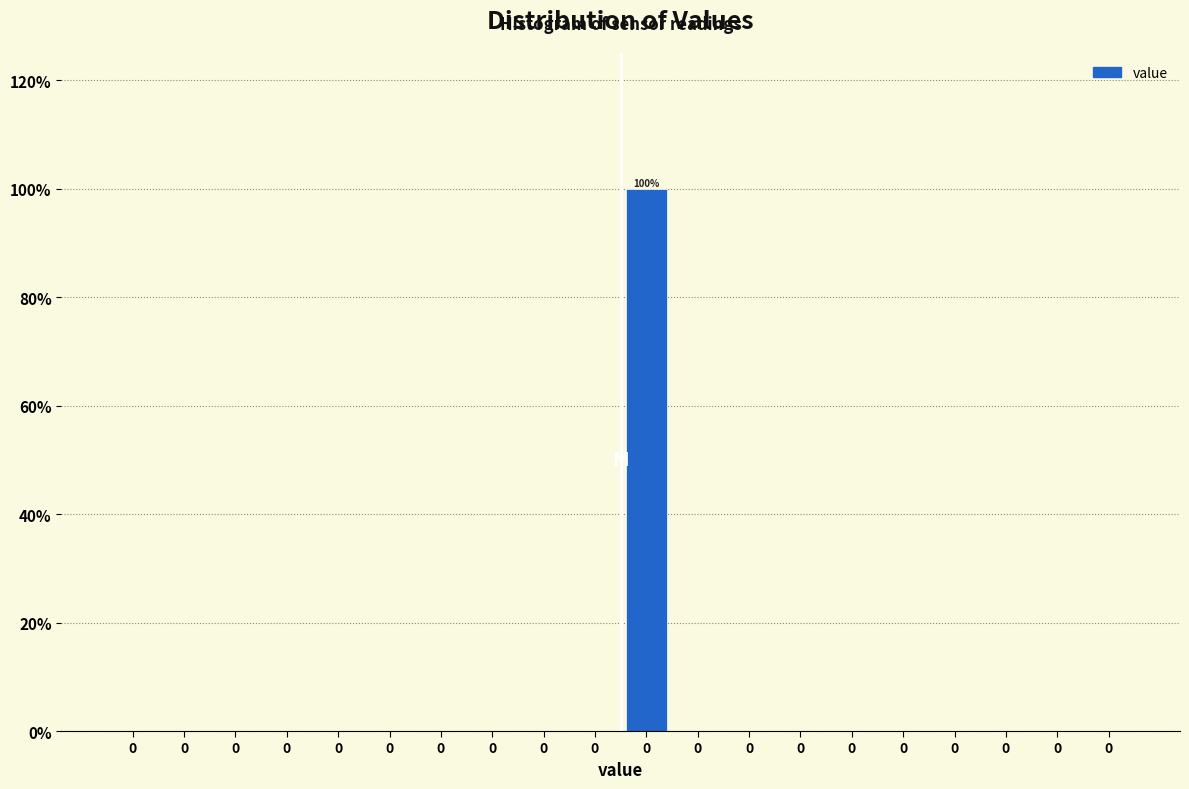

How many series are shown in this chart?

1